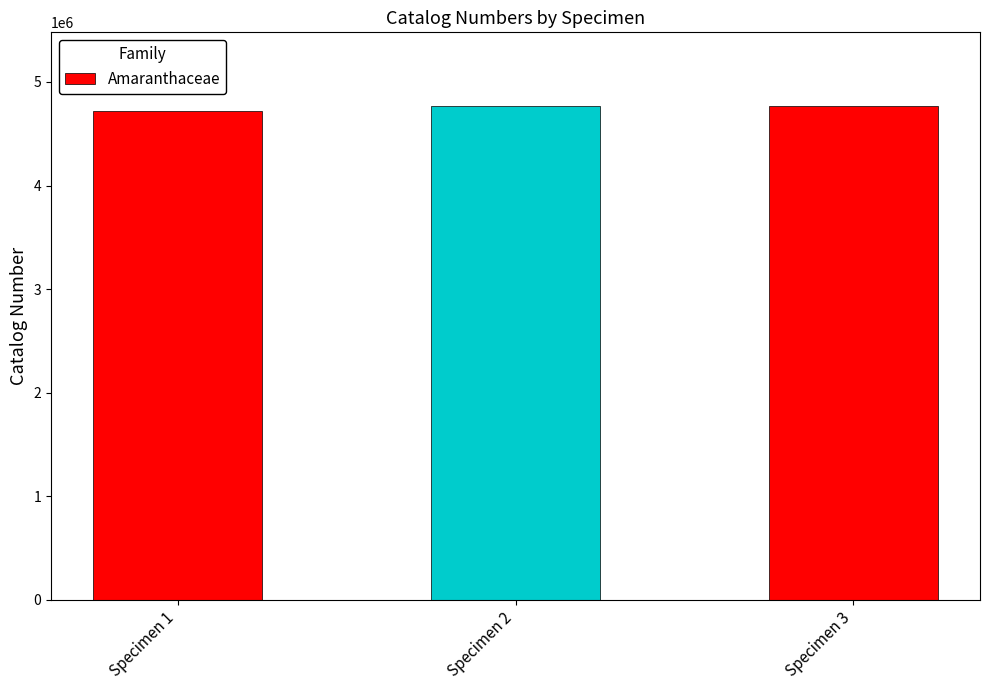

What is the minimum value shown in the chart?

4721755